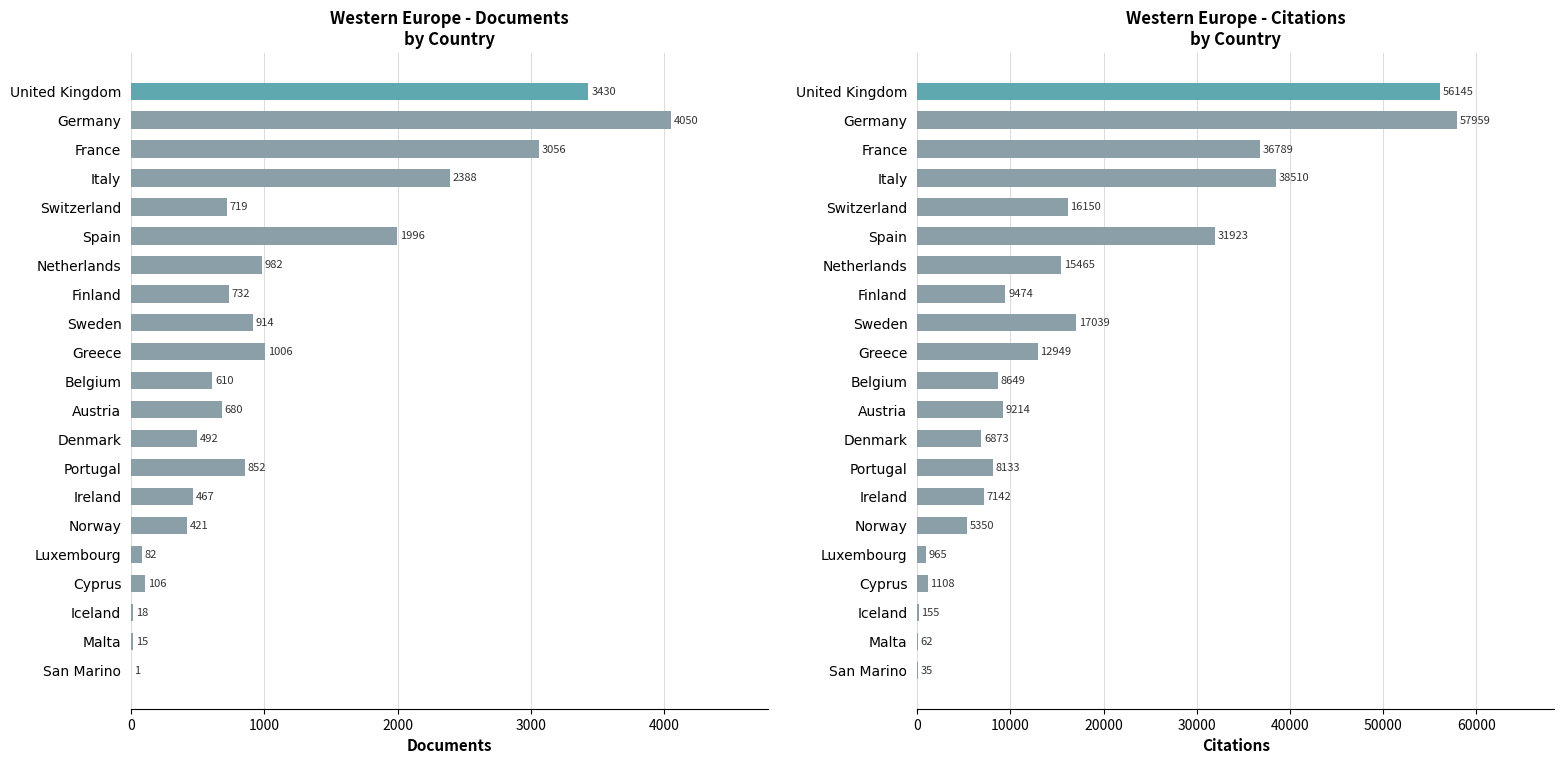

What is the difference between the highest and lowest values at Luxembourg?

883